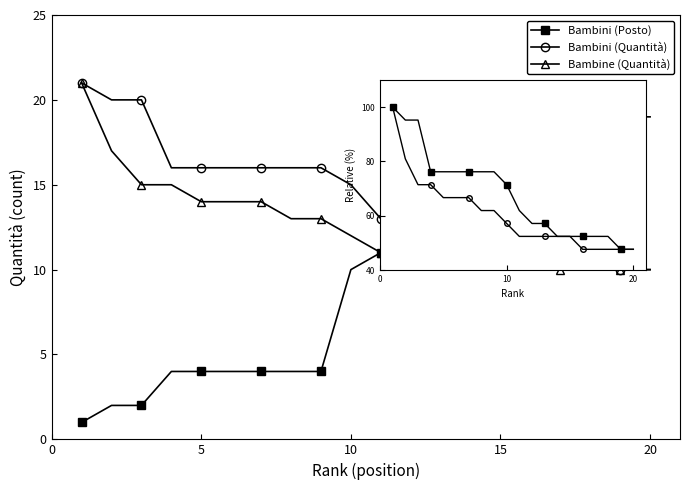

How many distinct data groups are displayed?

5